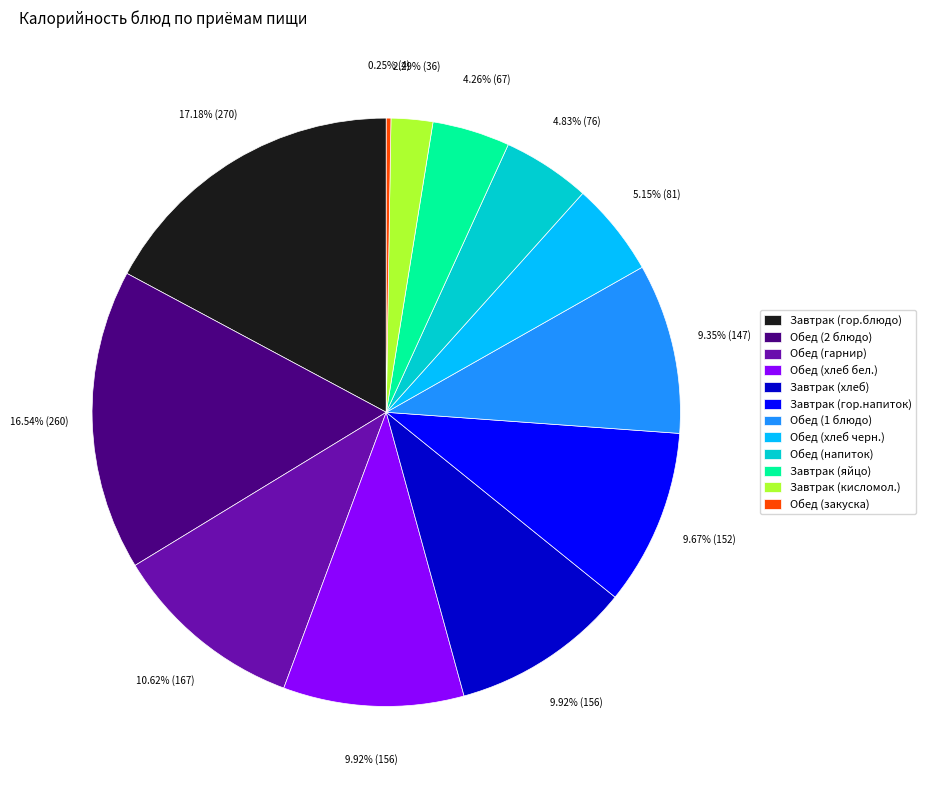

Which has a higher value, Обед (хлеб черн.) or Обед (хлеб бел.)?

Обед (хлеб бел.)